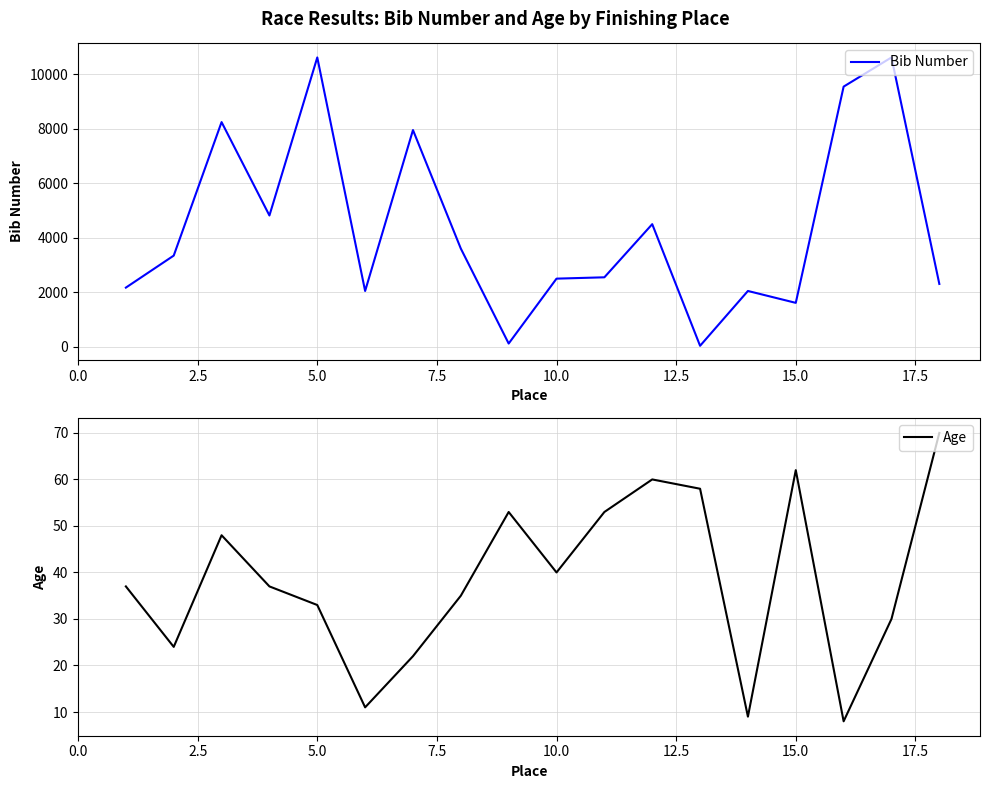

What is the maximum value for Bib Number?

10619